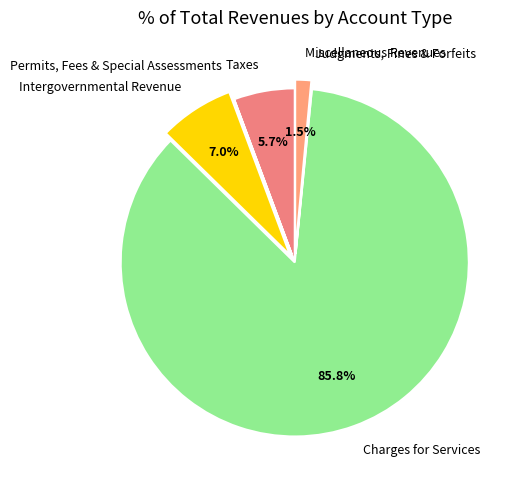

What is the largest slice in the pie chart?

Charges for Services